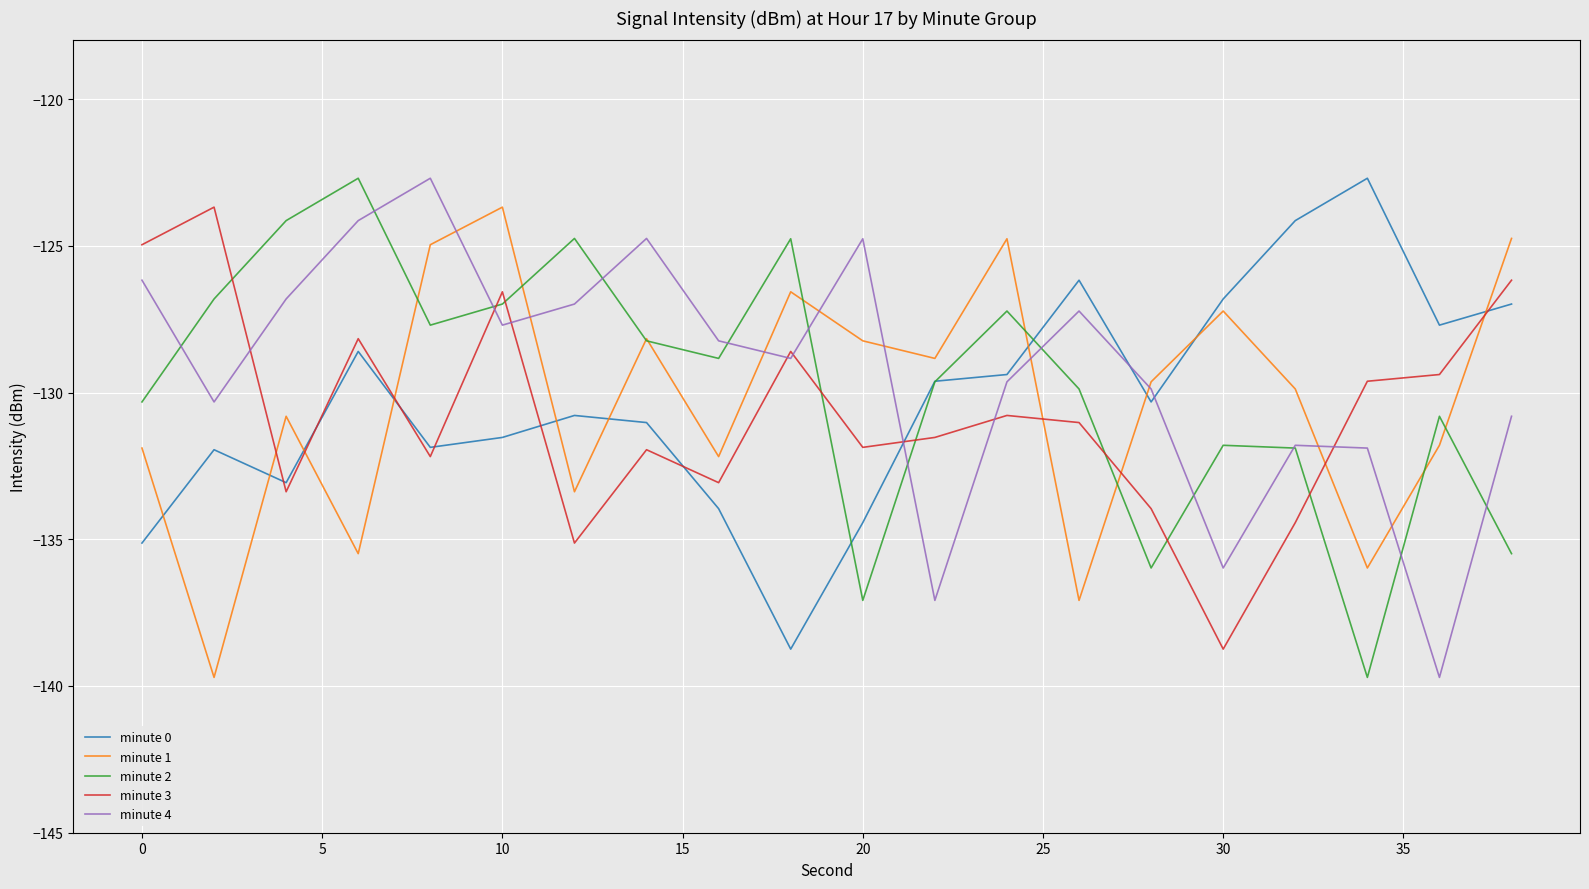

What is the smallest value displayed?

-139.7